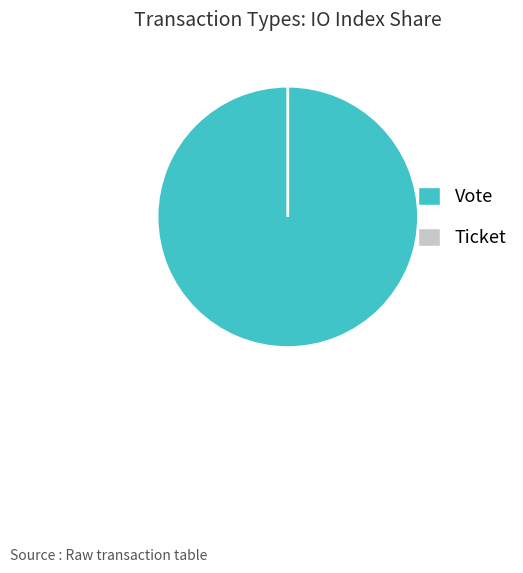

Which category accounts for the majority?

Vote